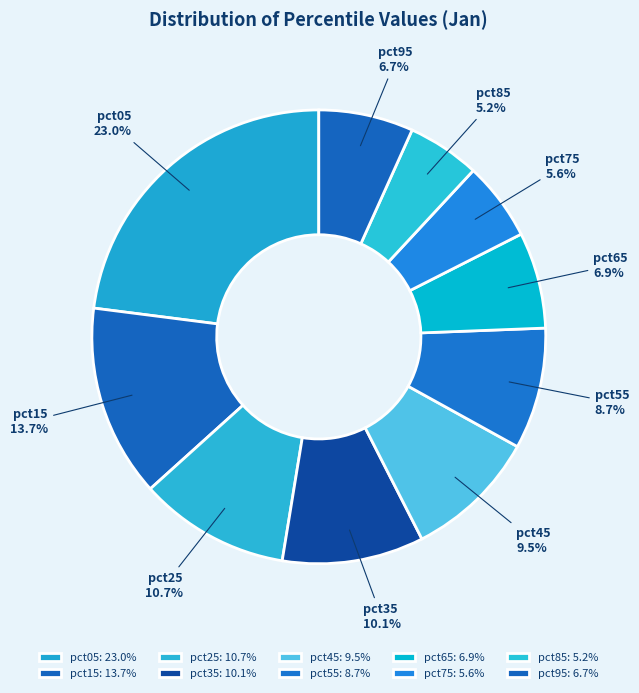

Count the number of slices in the pie.

10